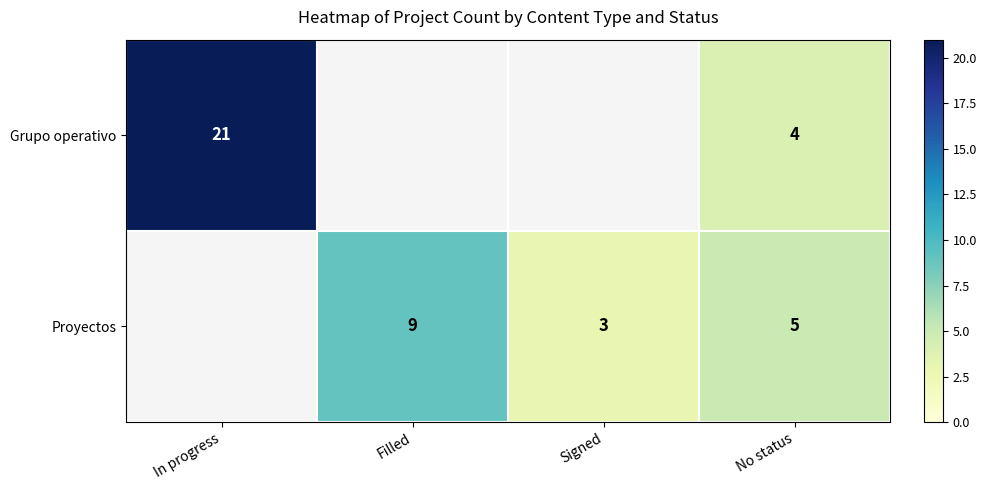

Is it true that Proyectos equals 4 at Signed?

False